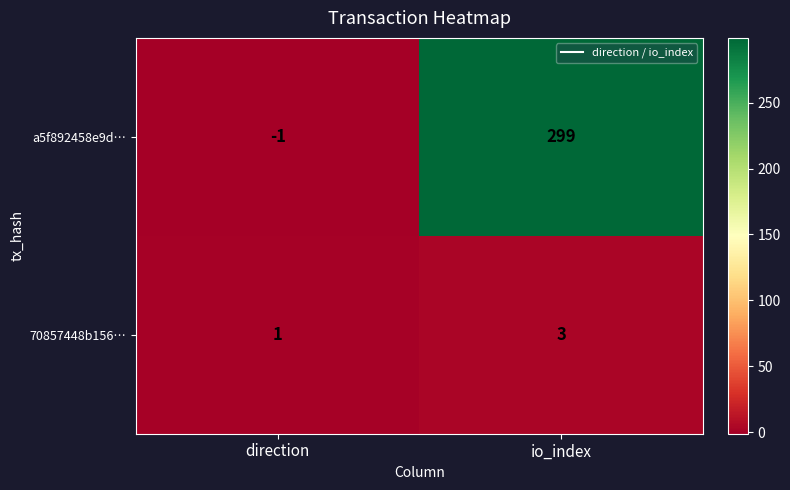

Reading right to left, transcribe all the data shown in this chart.

a5f892458e9d…: io_index=299	direction=-1
70857448b156…: io_index=3	direction=1